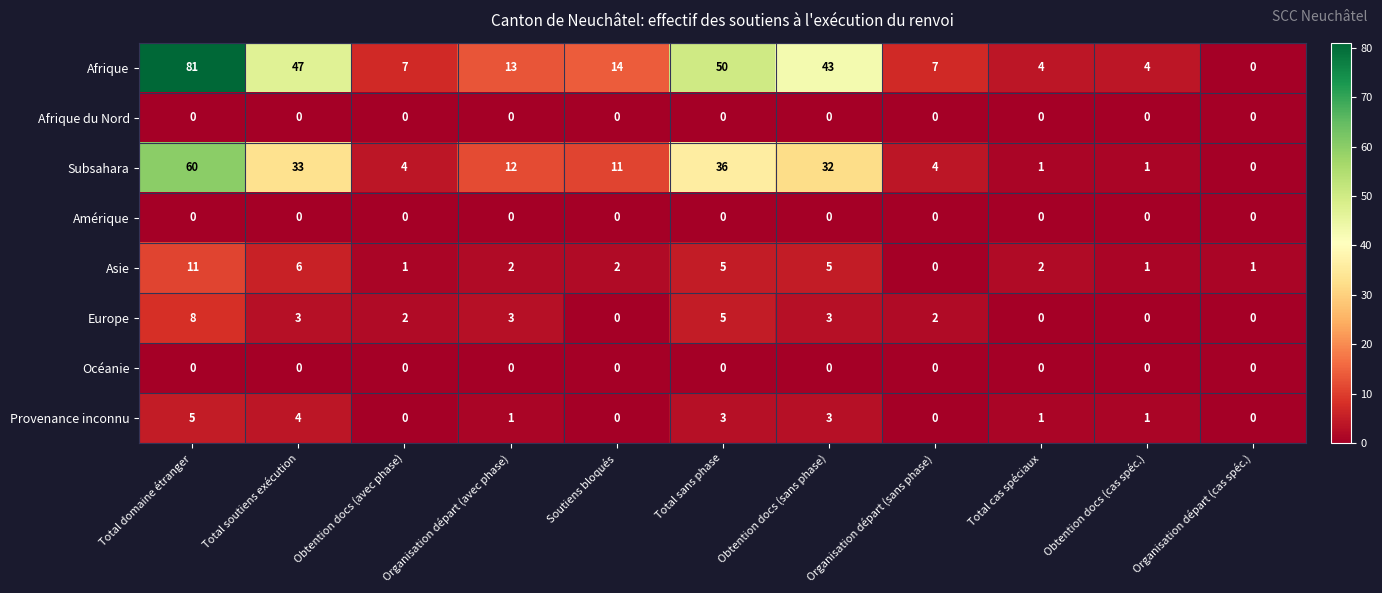

The Amérique series shows 0 at Organisation départ (avec phase). True or false?

True